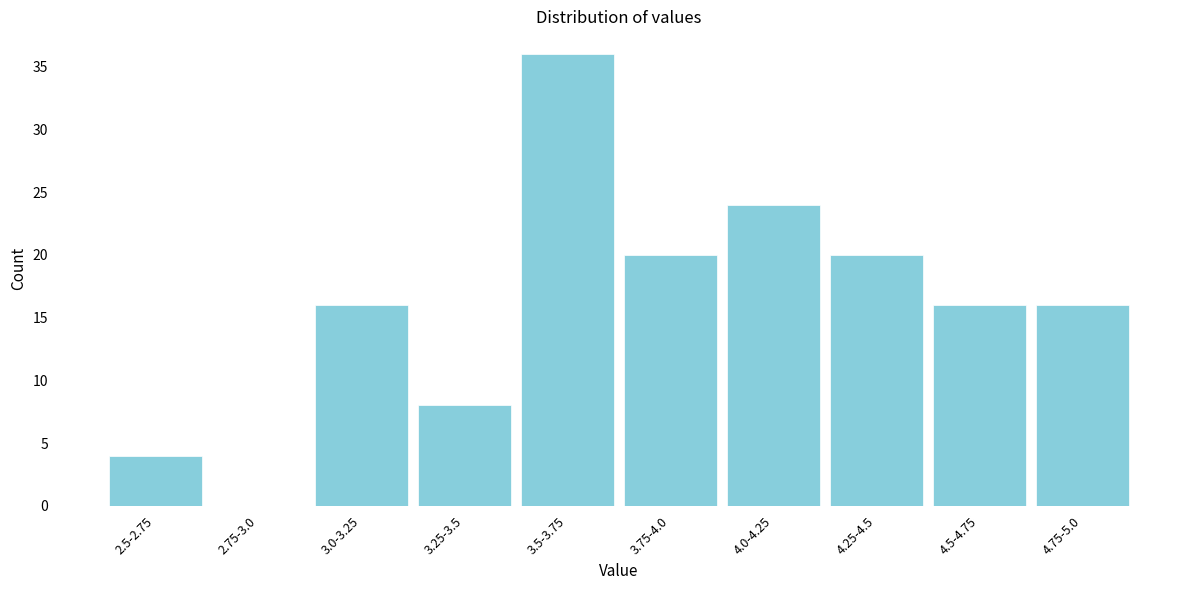

Reading left to right, extract all data points from this chart.

2.5-2.75=4	2.75-3.0=0	3.0-3.25=16	3.25-3.5=8	3.5-3.75=36	3.75-4.0=20	4.0-4.25=24	4.25-4.5=20	4.5-4.75=16	4.75-5.0=16